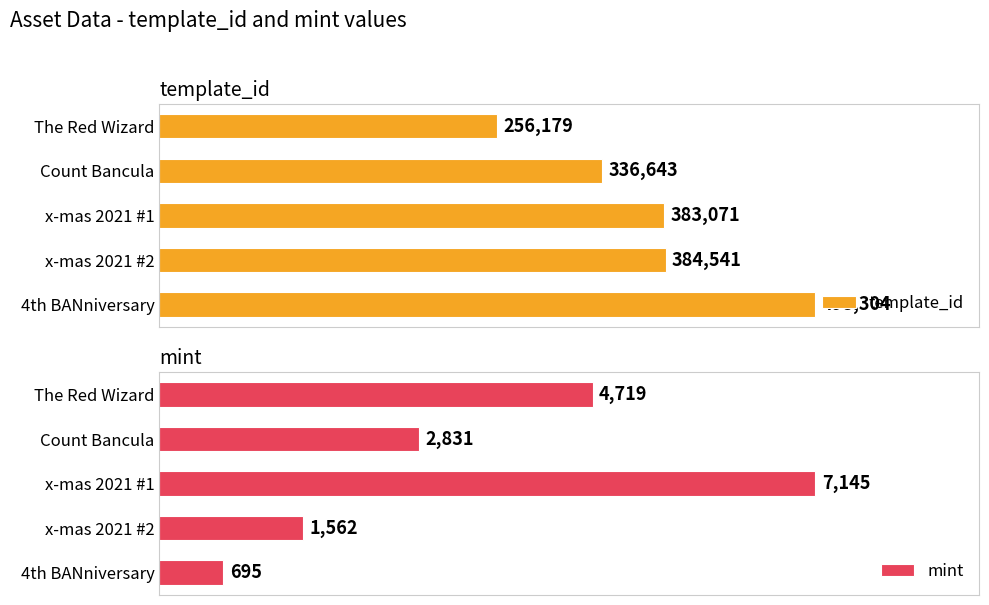

How many mint values are between 1562 and 4719?

3